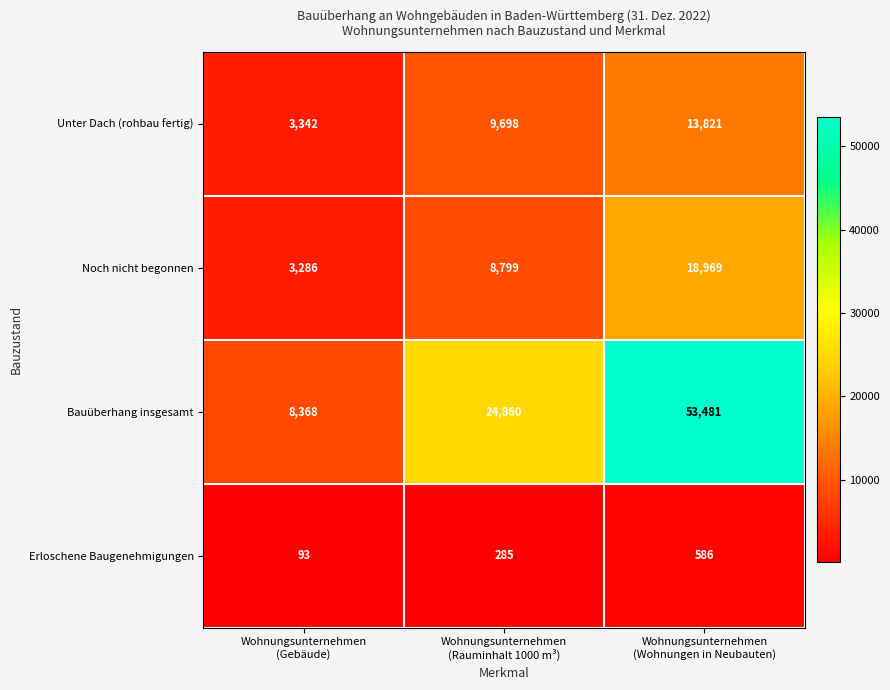

What is the difference between the maximum and minimum values in the Bauüberhang insgesamt series?

45113